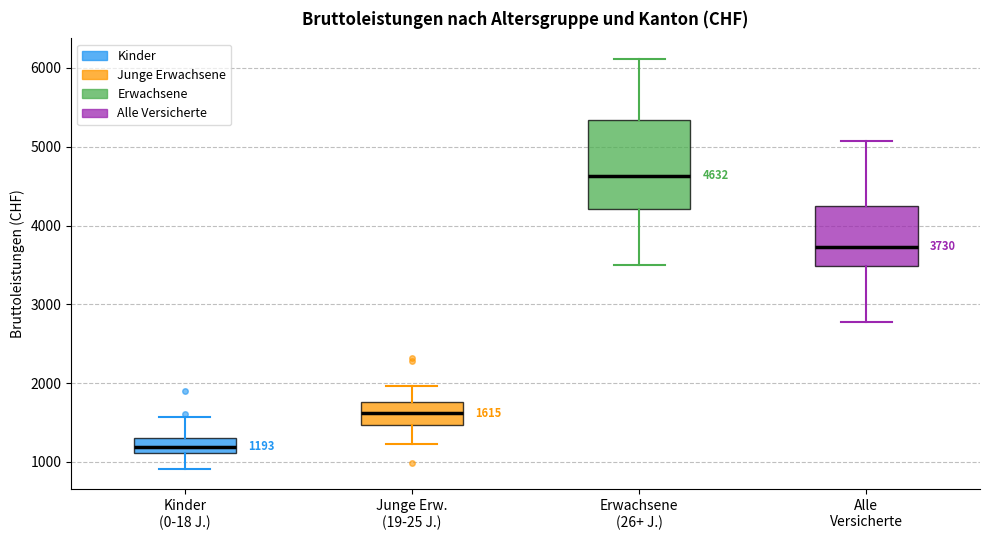

Which box's median line is the highest?

Erwachsene (26+ J.)